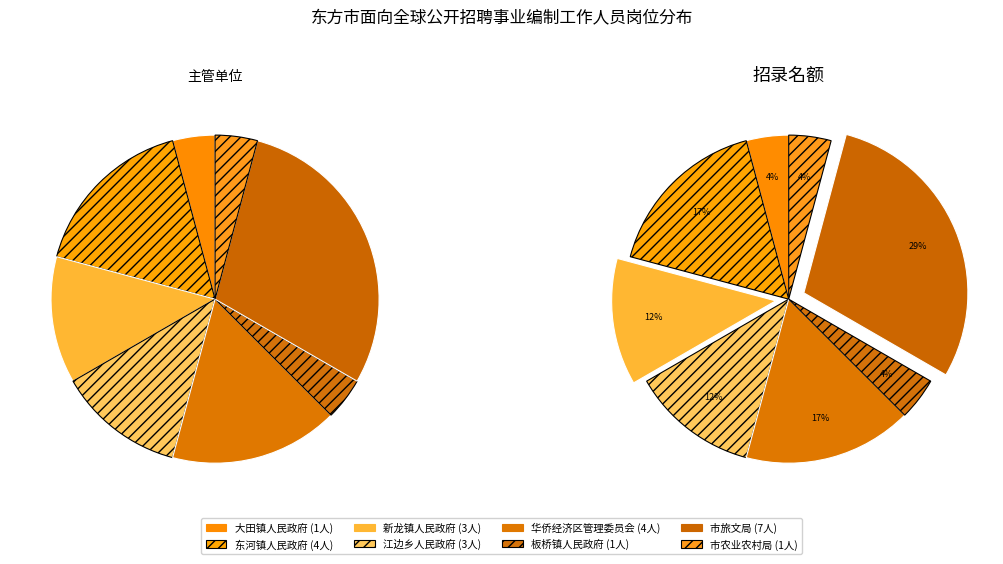

True or false: 华侨经济区管理委员会 accounts for 28% of the total.

False